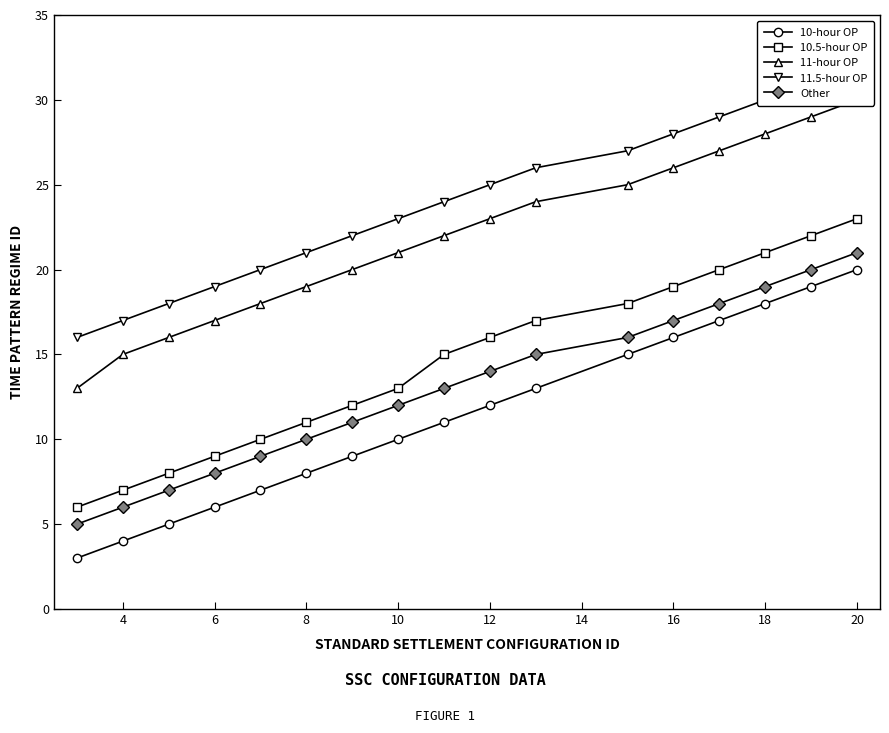

Does the chart have visible grid lines?

No